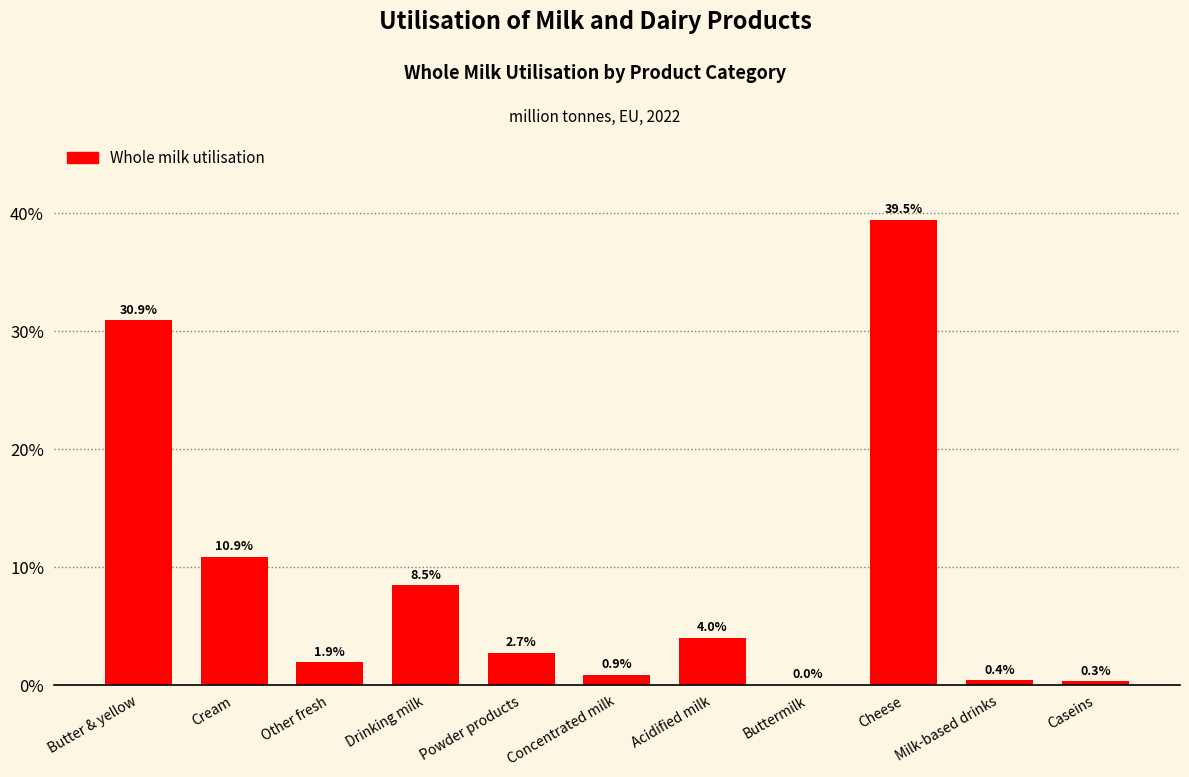

At which label does the data first exceed 2?

Butter & yellow